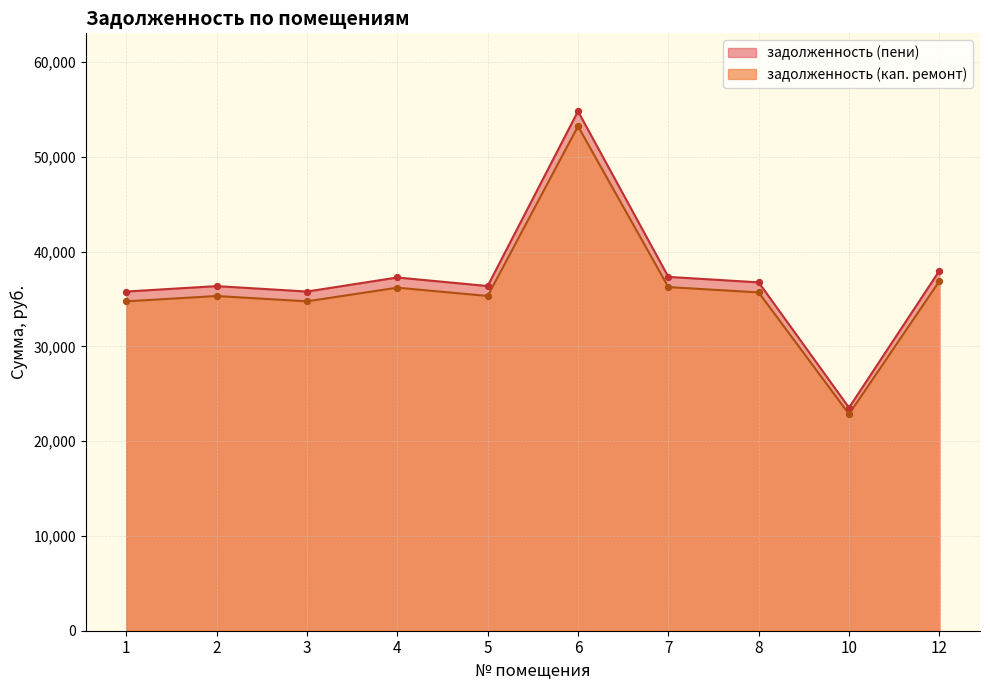

What is the total value across all series at 12?

74857.5